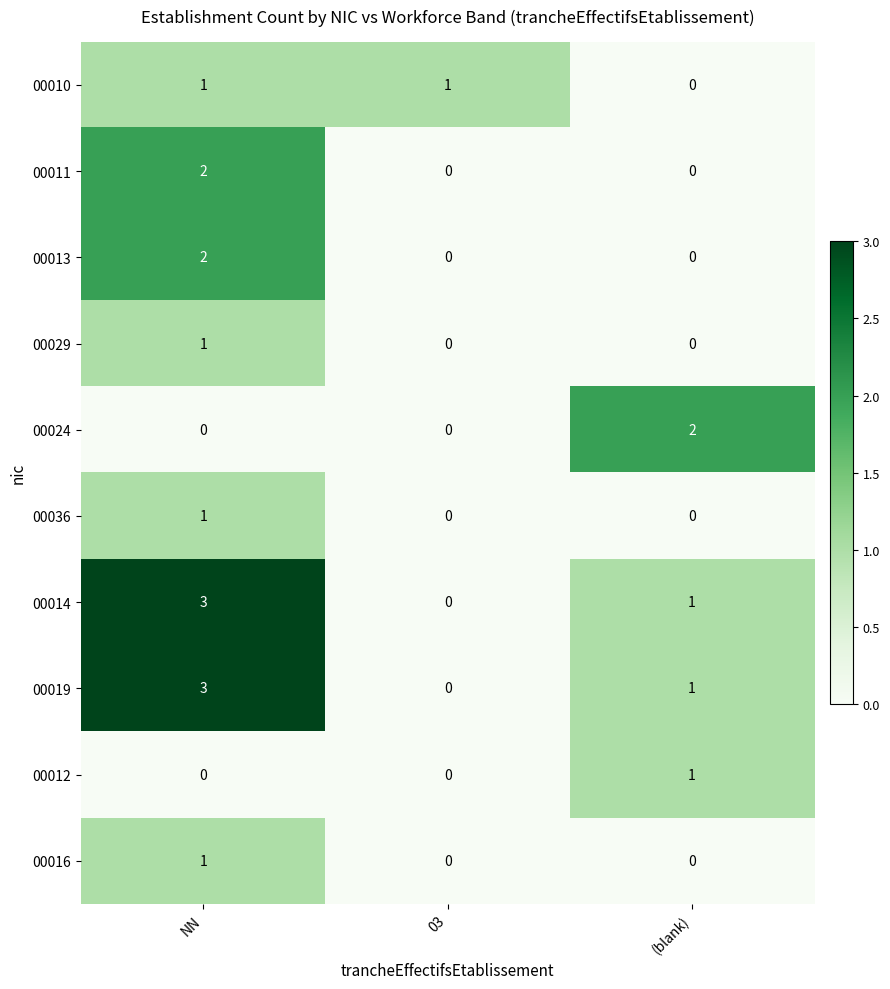

The 00013 series shows 1 at (blank). True or false?

False